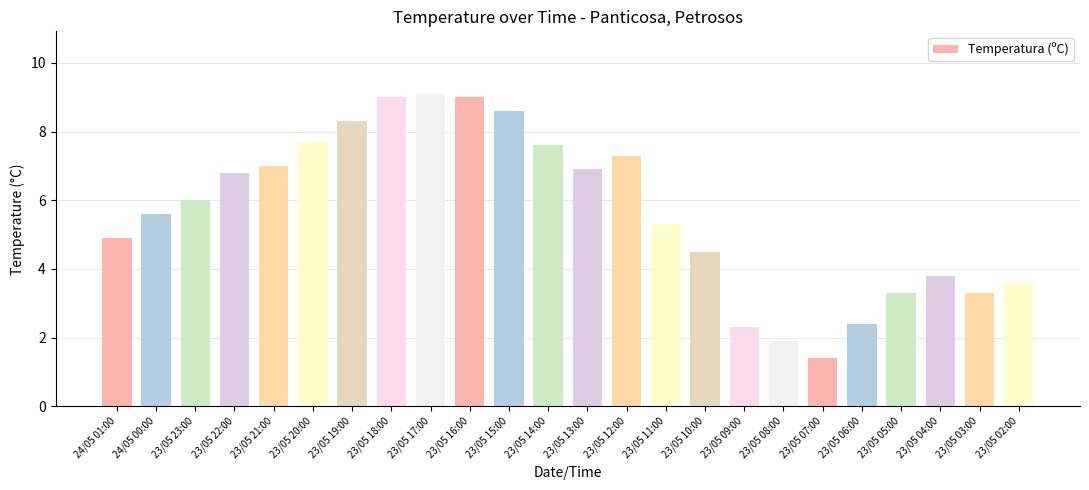

The value at 23/05 12:00 is 10.8. True or false?

False